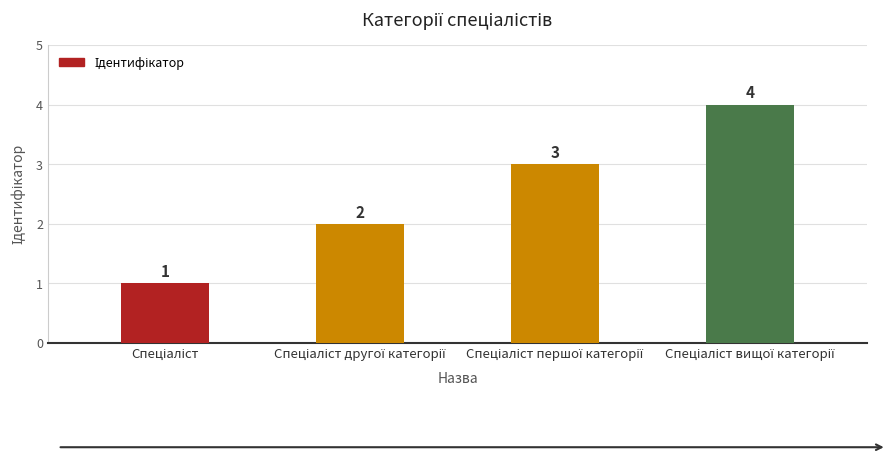

What is the difference between the maximum and minimum values?

3